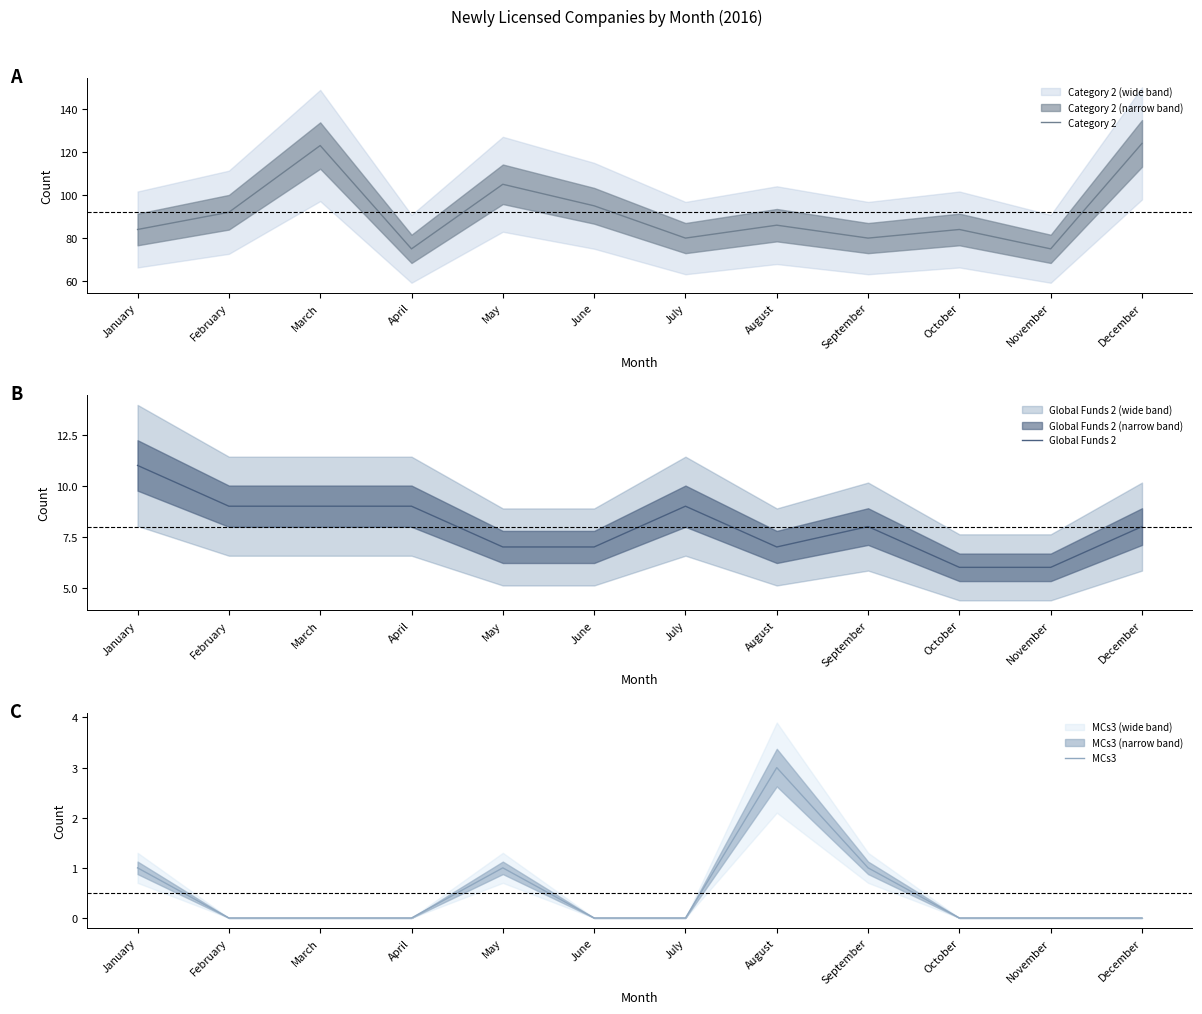

What is the spread (max minus min) of values at October?

84